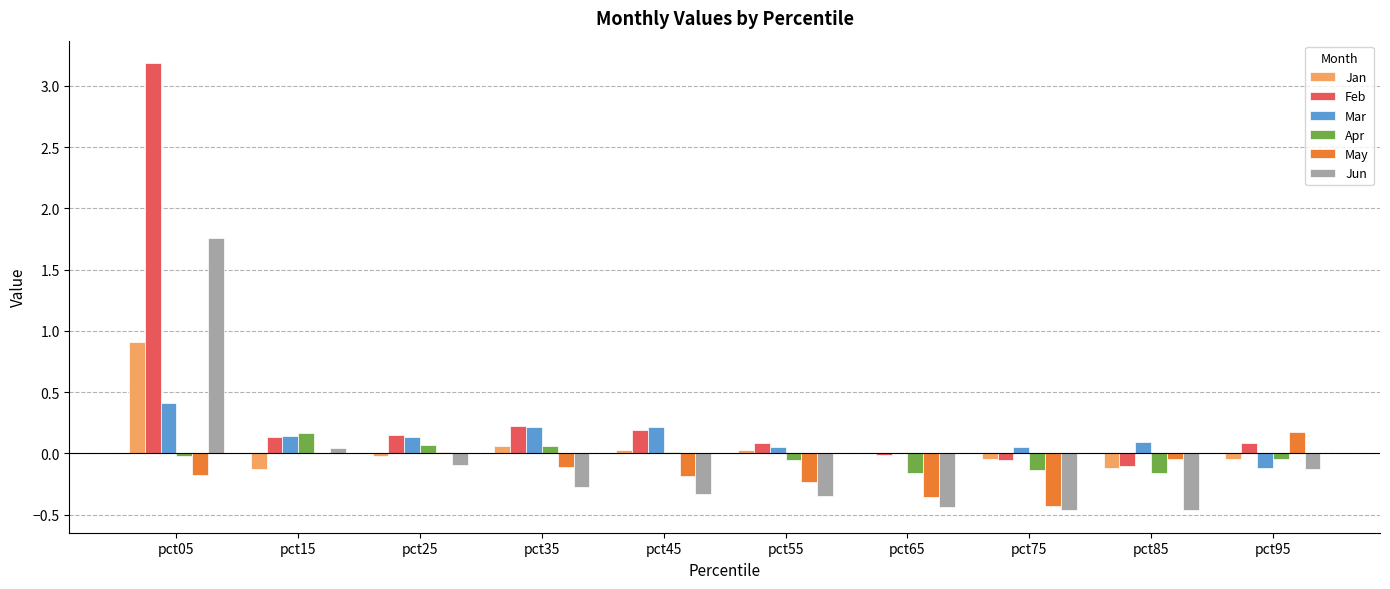

What are all the series names shown in the legend?

Jan, Feb, Mar, Apr, May, Jun